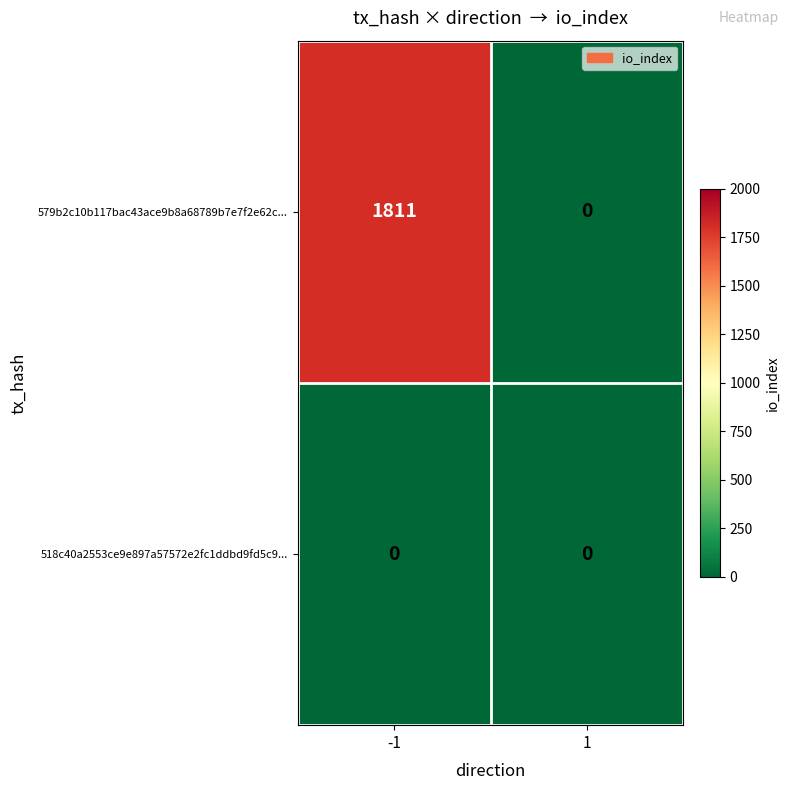

What is the average value of the 579b2c10b117bac43ace9b8a68789b7e7f2e62c... series?

906